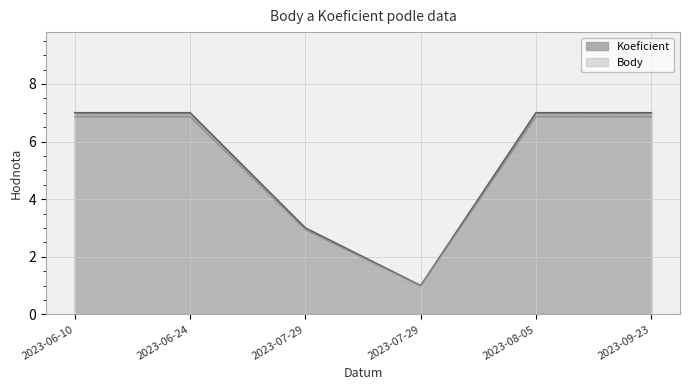

What is the difference between the maximum and minimum values in the Koeficient series?

6.0